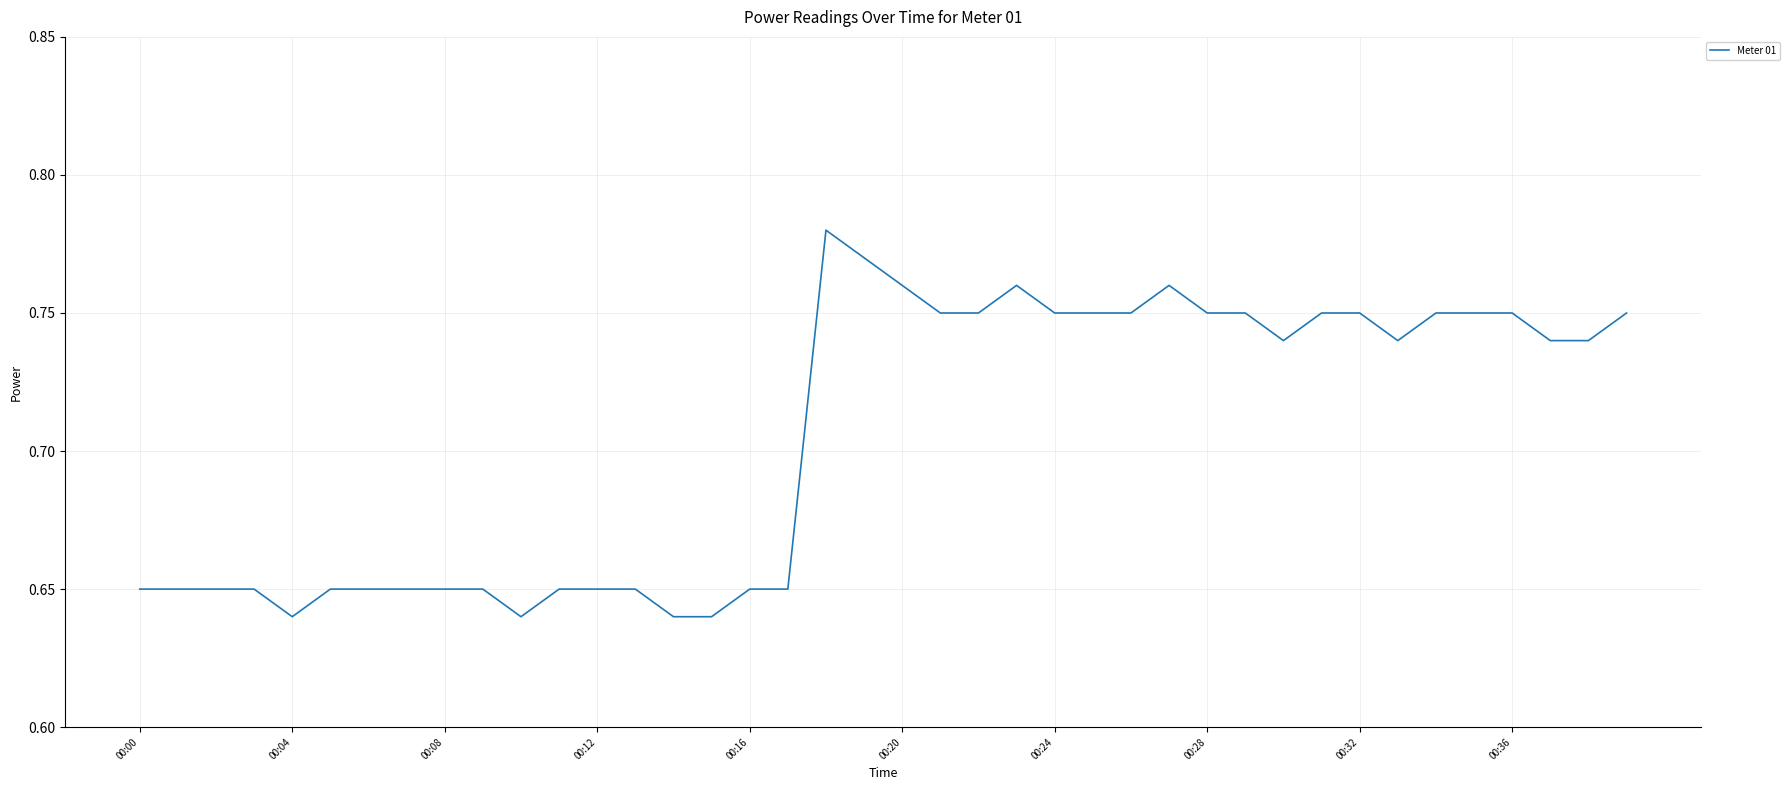

What is the minimum value shown in the chart?

0.6